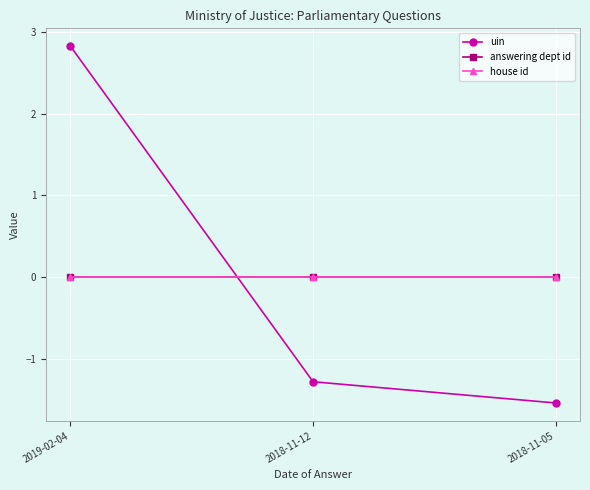

At which label is uin closest to 0?

2018-11-12